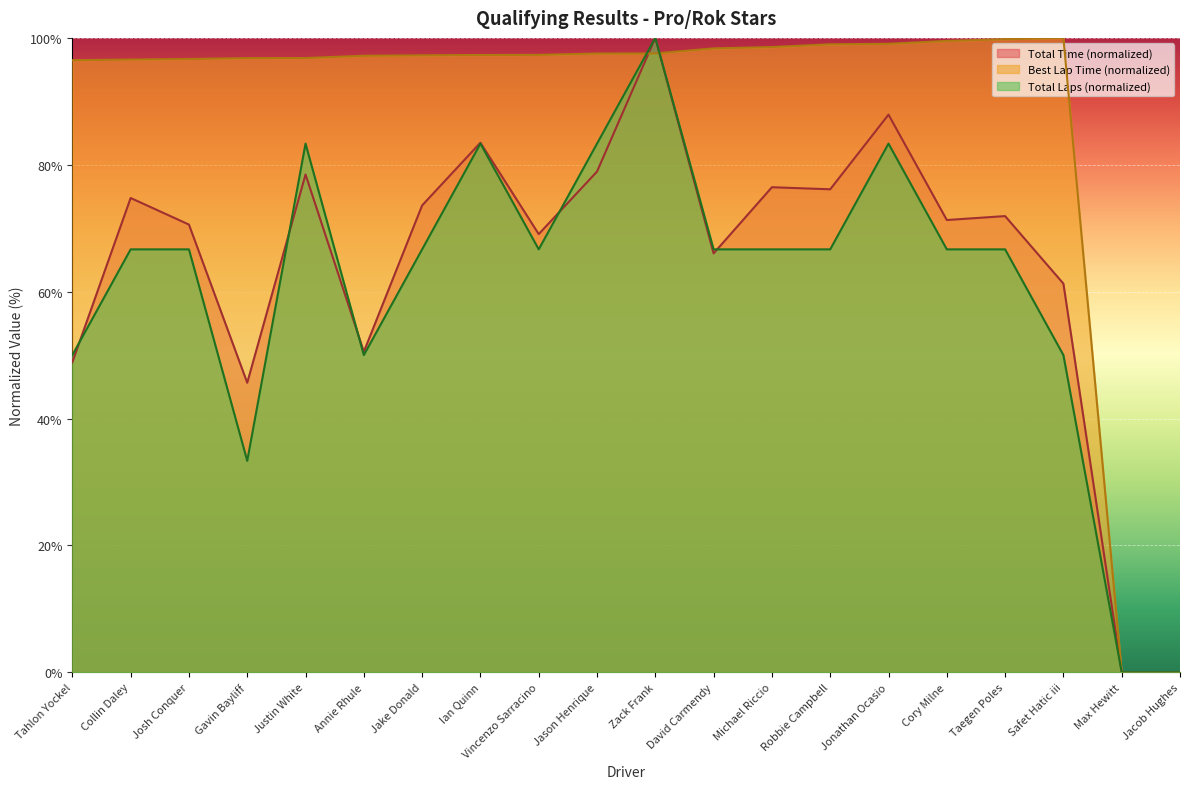

After their last crossing, which series has the higher values: Total Time or Total Laps?

Total Time